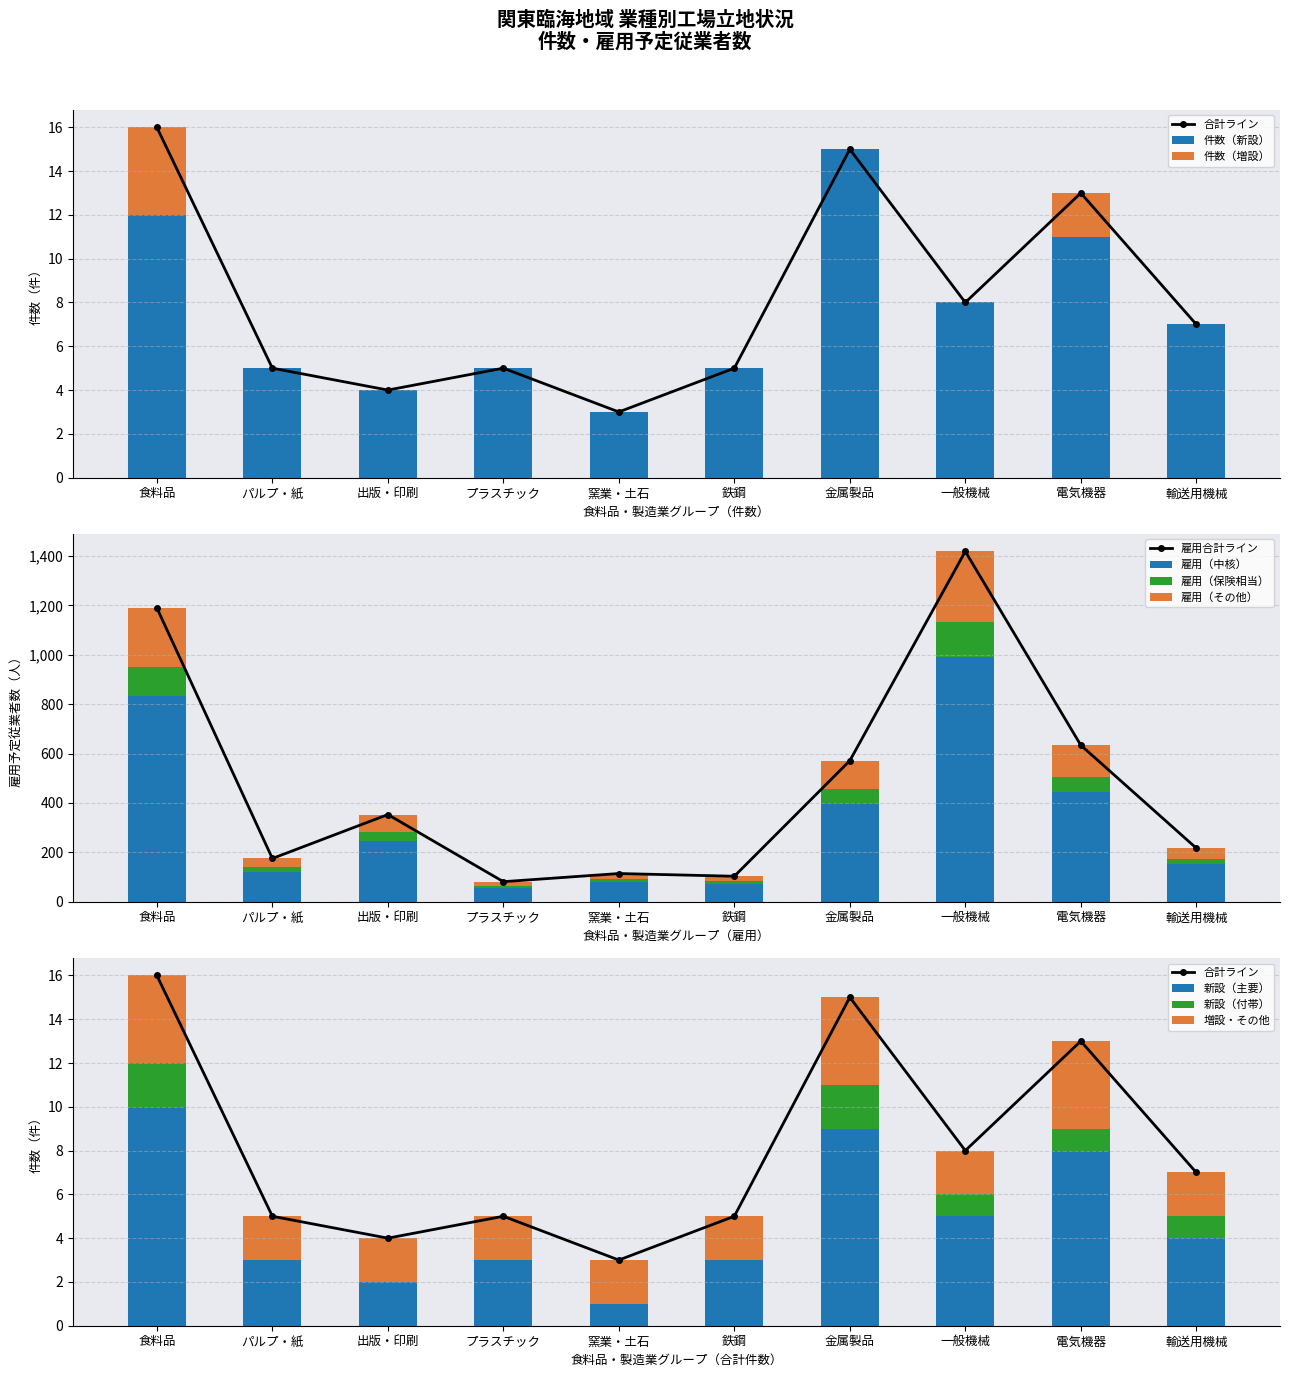

List the labels in order of 雇用予定従業者数（人） value, largest first.

一般機械, 食料品, 電気機器, 金属製品, 出版・印刷, 輸送用機械, パルプ・紙, 窯業・土石, 鉄鋼, プラスチック